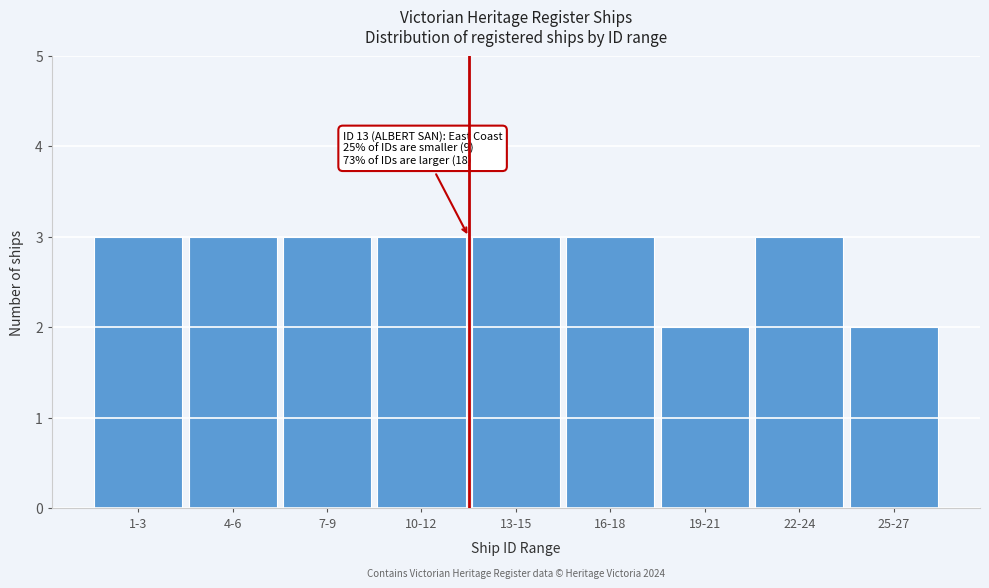

Reading right to left, list all the values displayed in this chart.

25-27=2	22-24=3	19-21=2	16-18=3	13-15=3	10-12=3	7-9=3	4-6=3	1-3=3